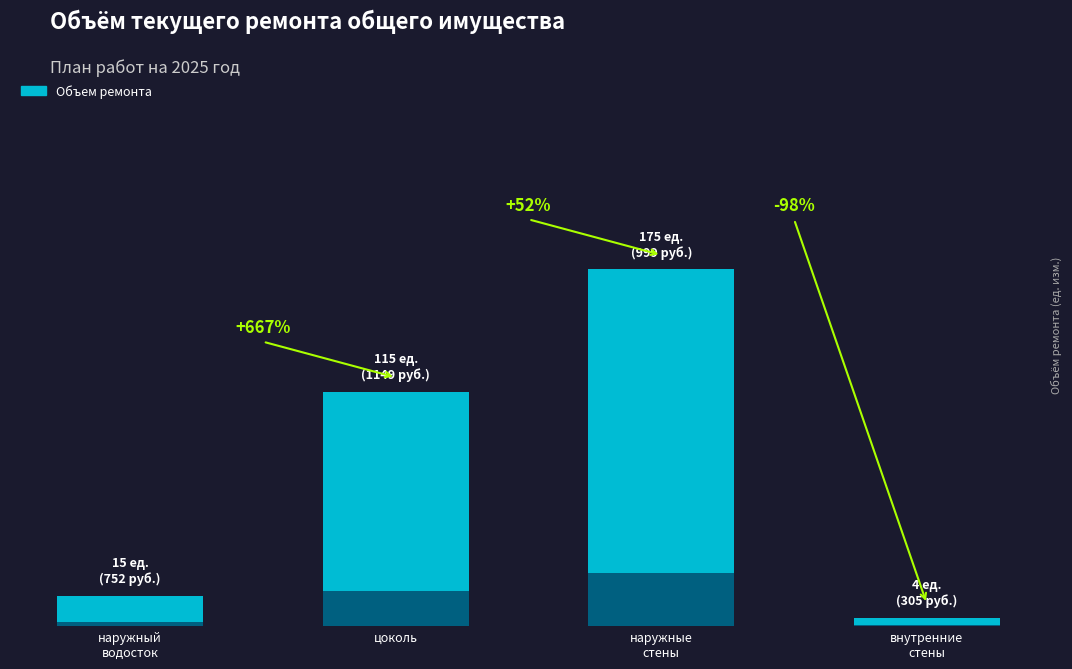

Reading left to right, what are all the values shown in this chart?

15	115	175	4